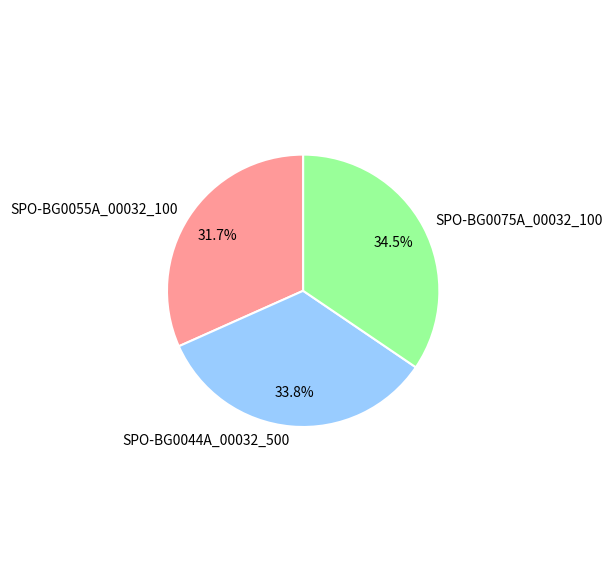

Approximately how many times larger is the value at SPO-BG0044A_00032_500 compared to SPO-BG0075A_00032_100?

1.0